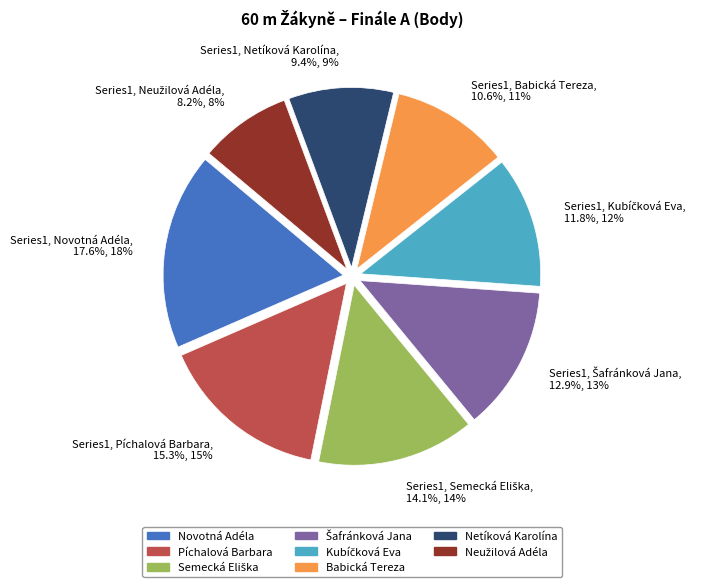

Does Series1, Novotná Adéla, 17.6%, 18% account for over 50% of the chart?

No